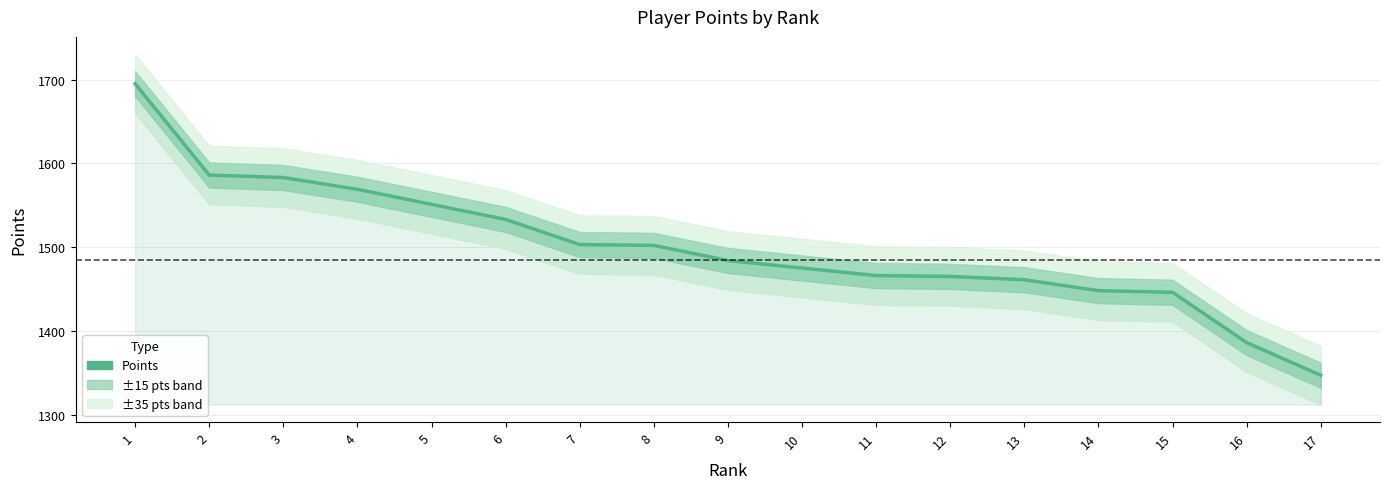

Reading left to right, transcribe all the data shown in this chart.

1=1695	2=1586	3=1583	4=1569	5=1551	6=1533	7=1503	8=1502	9=1484	10=1475	11=1466	12=1465	13=1461	14=1448	15=1446	16=1386	17=1347